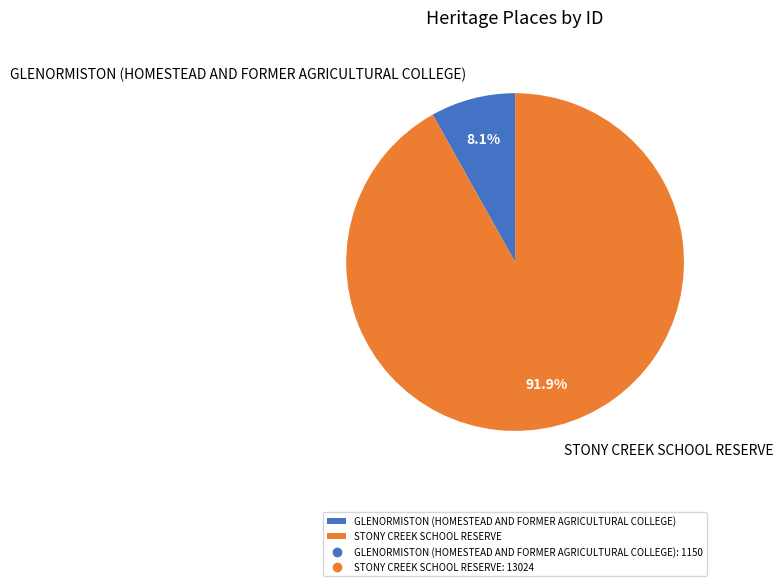

To the nearest percent, what is the combined percentage of STONY CREEK SCHOOL RESERVE and GLENORMISTON (HOMESTEAD AND FORMER AGRICULTURAL COLLEGE)?

100%